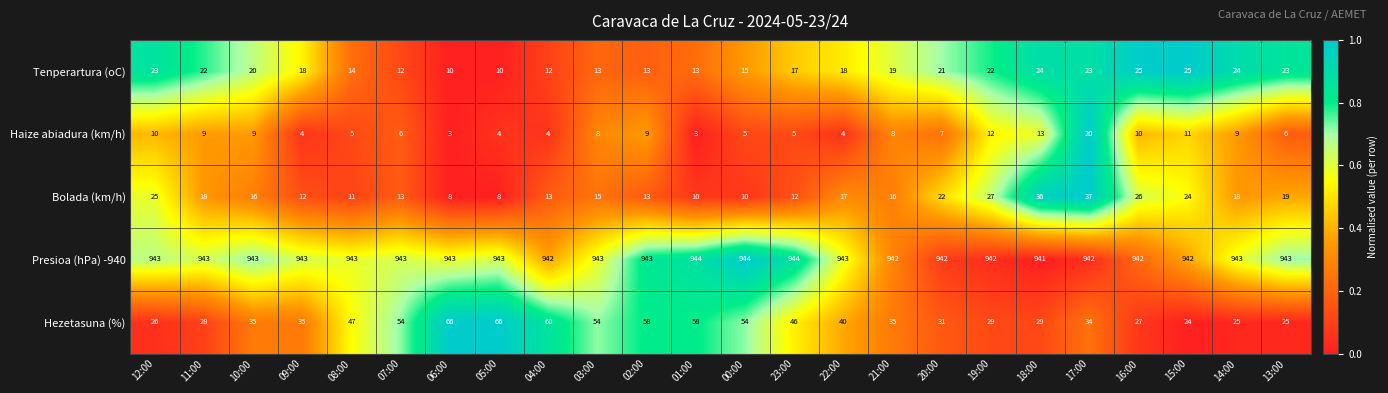

Which series has the largest total across all categories?

Presioa (hPa) -940